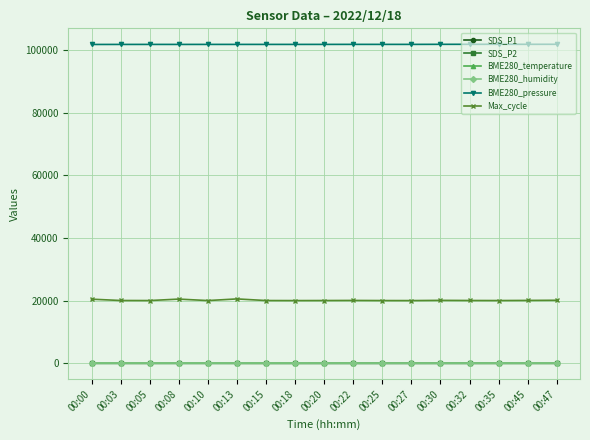

What is the approximate value of BME280_pressure at 00:03?

101820.5